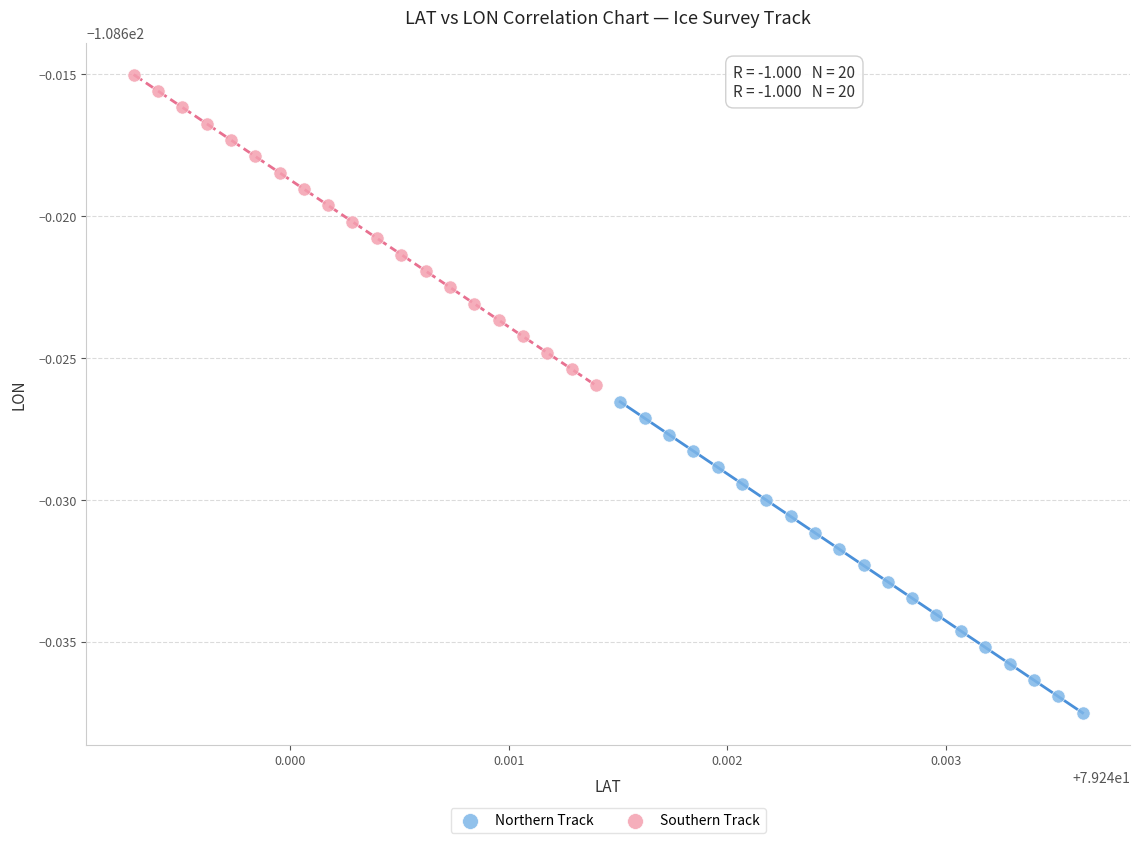

Which series reaches the maximum Y coordinate?

Southern Track